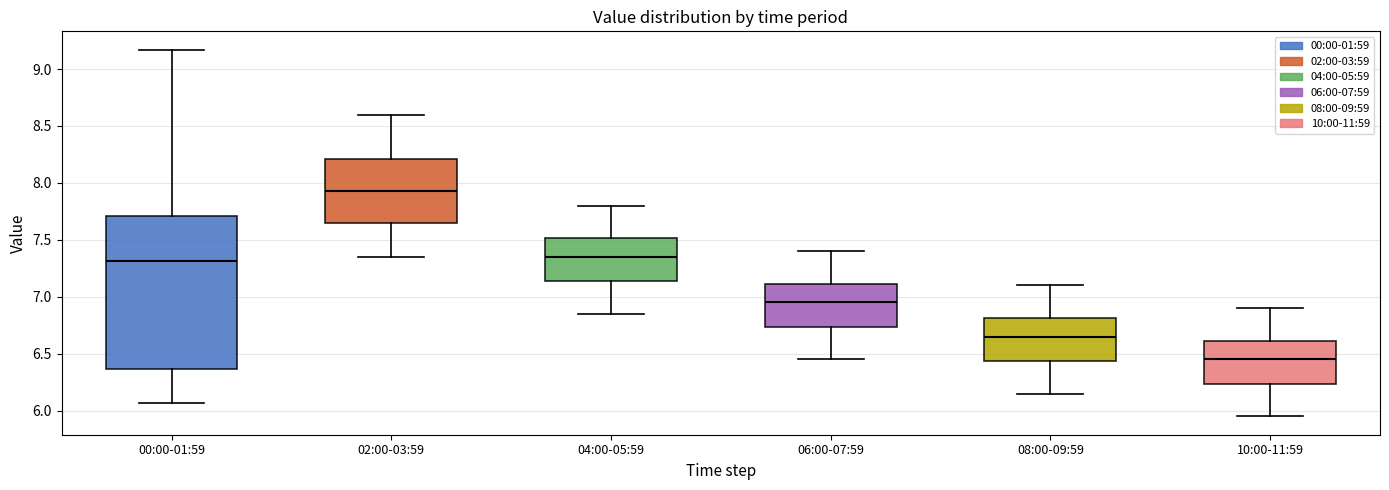

Reading left to right, read every box against the y-axis: the position of its median line, the range the box covers, and the ends of its whiskers. The values are not printed on the chart, so give them approximately, as read against the axis.

00:00-01:59: median 7.30, box 6.35 to 7.70, whiskers 6.05 to 9.15
02:00-03:59: median 7.95, box 7.65 to 8.20, whiskers 7.35 to 8.60
04:00-05:59: median 7.35, box 7.15 to 7.50, whiskers 6.85 to 7.80
06:00-07:59: median 6.95, box 6.75 to 7.10, whiskers 6.45 to 7.40
08:00-09:59: median 6.65, box 6.45 to 6.80, whiskers 6.15 to 7.10
10:00-11:59: median 6.45, box 6.25 to 6.60, whiskers 5.95 to 6.90